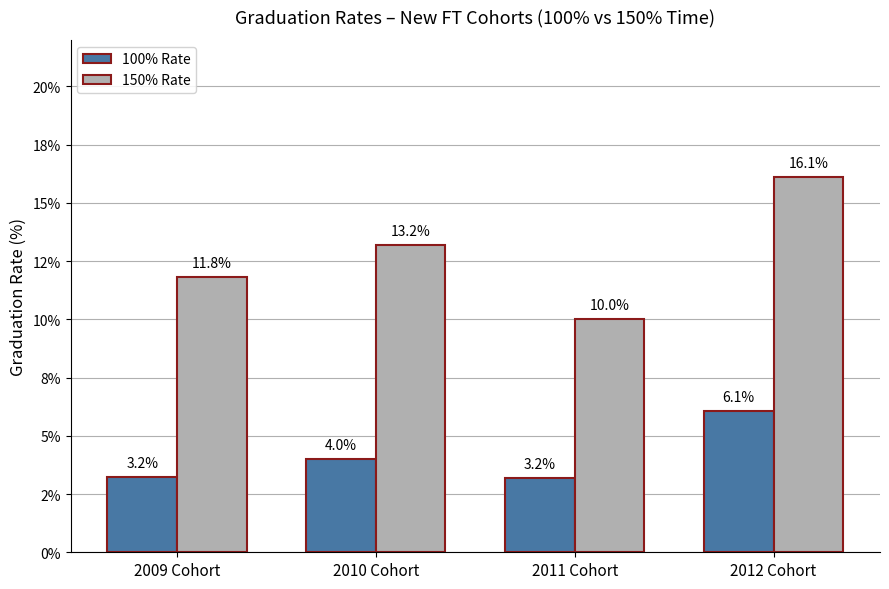

What is the spread (max minus min) of values at 2010 Cohort?

9.2